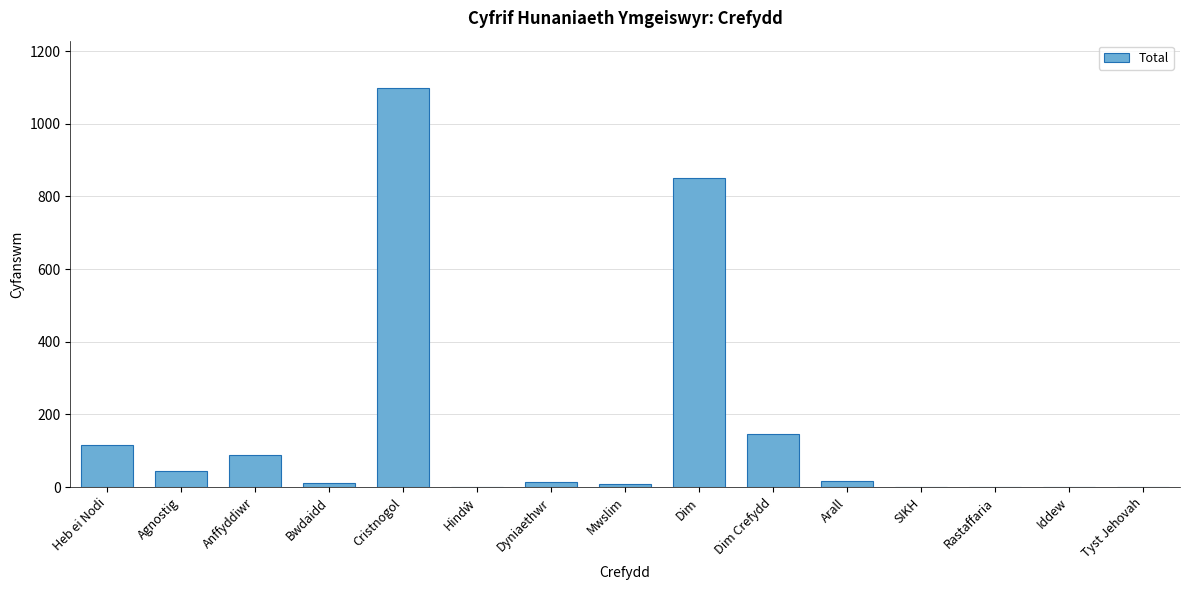

Which category has the highest value across all series?

Cristnogol